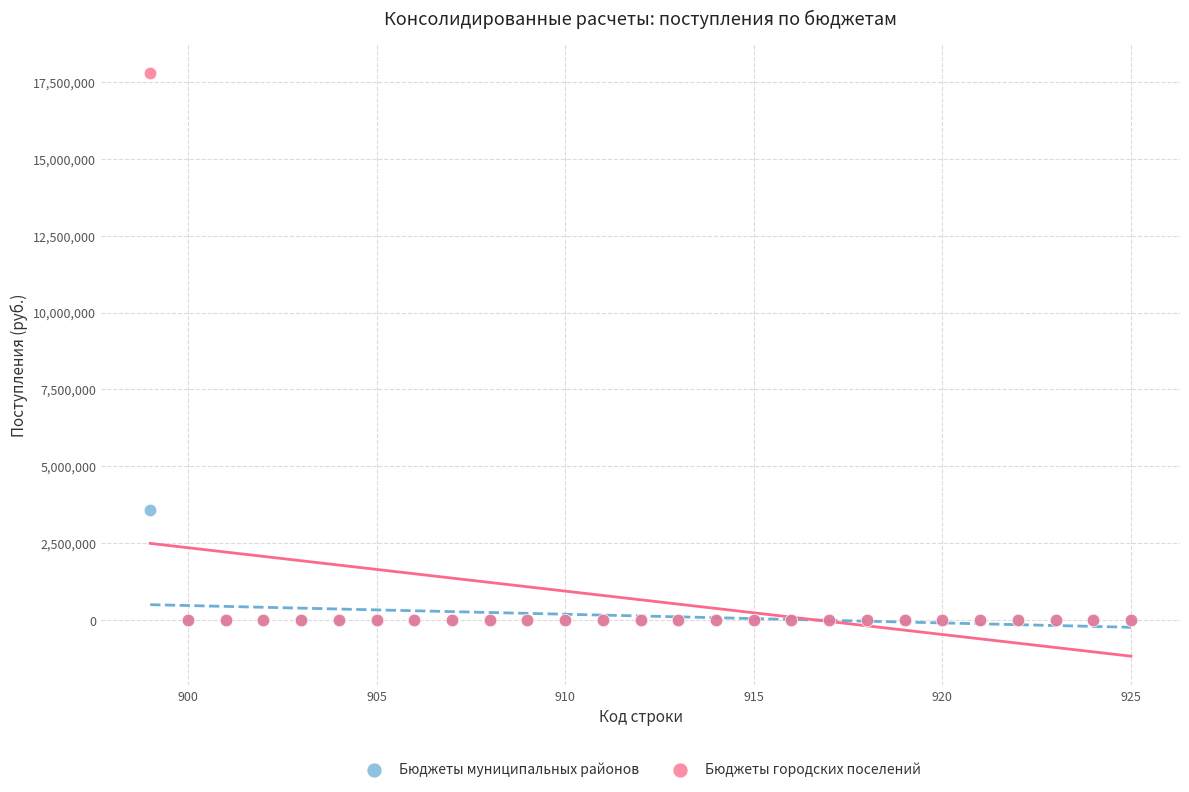

Which series reaches the maximum Y coordinate?

Бюджеты городских поселений